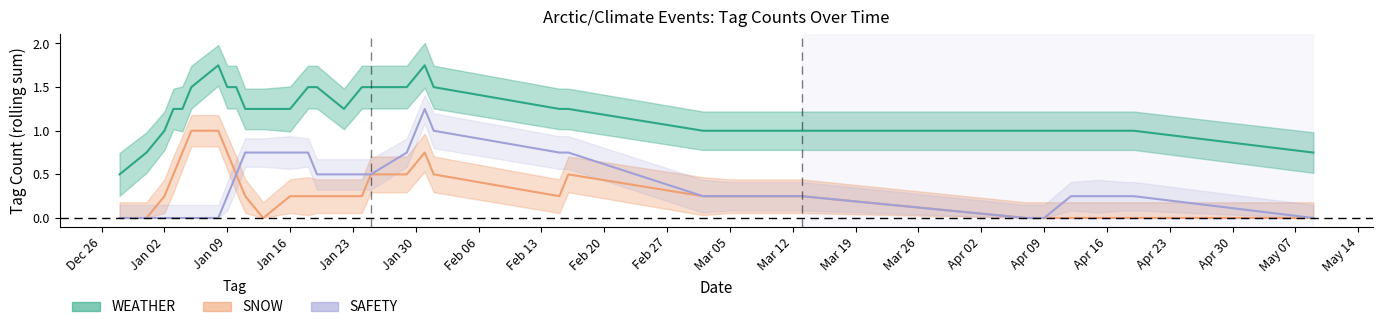

Is this an area chart (filled region under the line)?

No